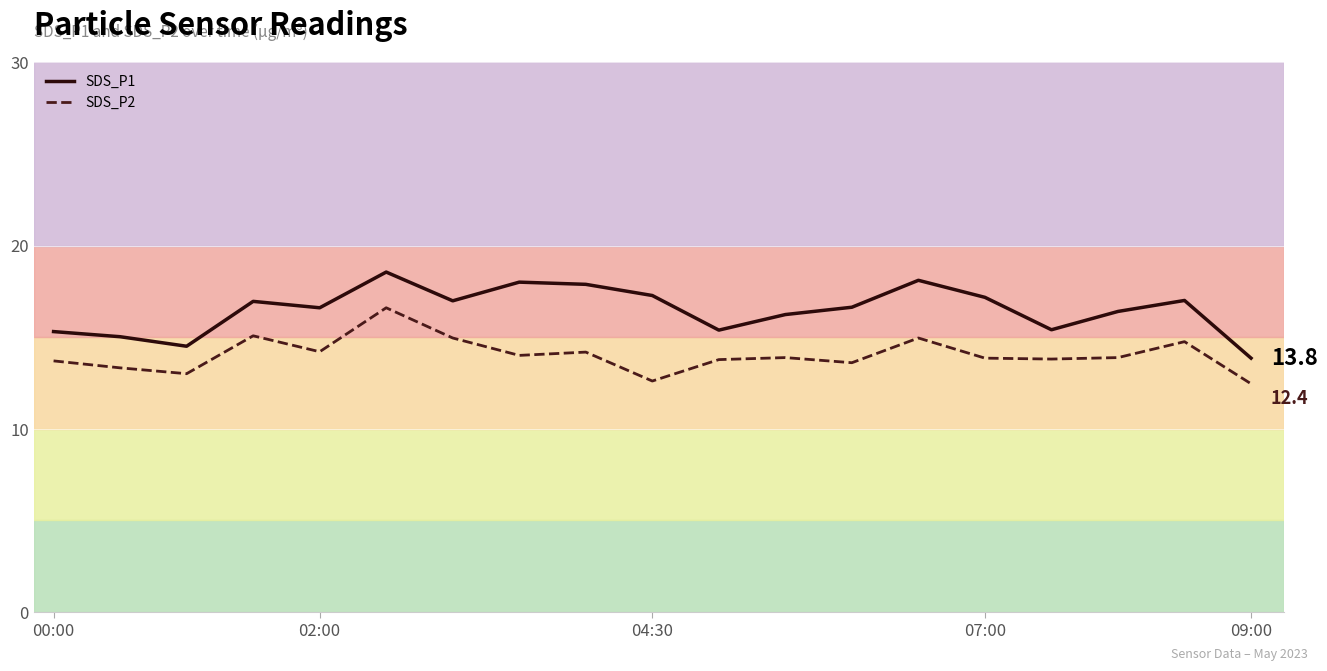

Which series has the largest total across all categories?

SDS_P1